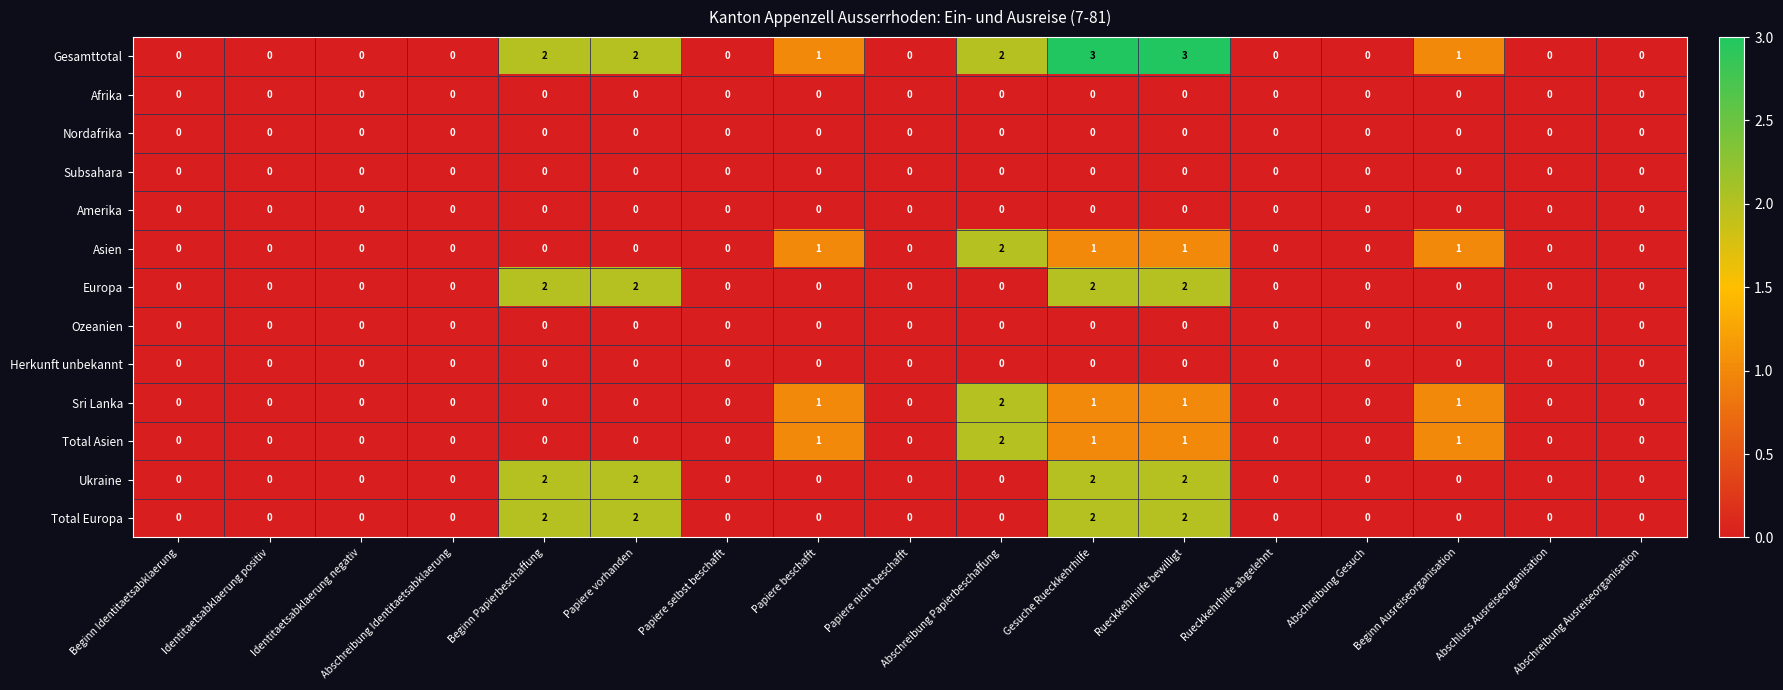

Between Papiere selbst beschafft and Gesuche Rueckkehrhilfe, which series saw the biggest shift?

Gesamttotal